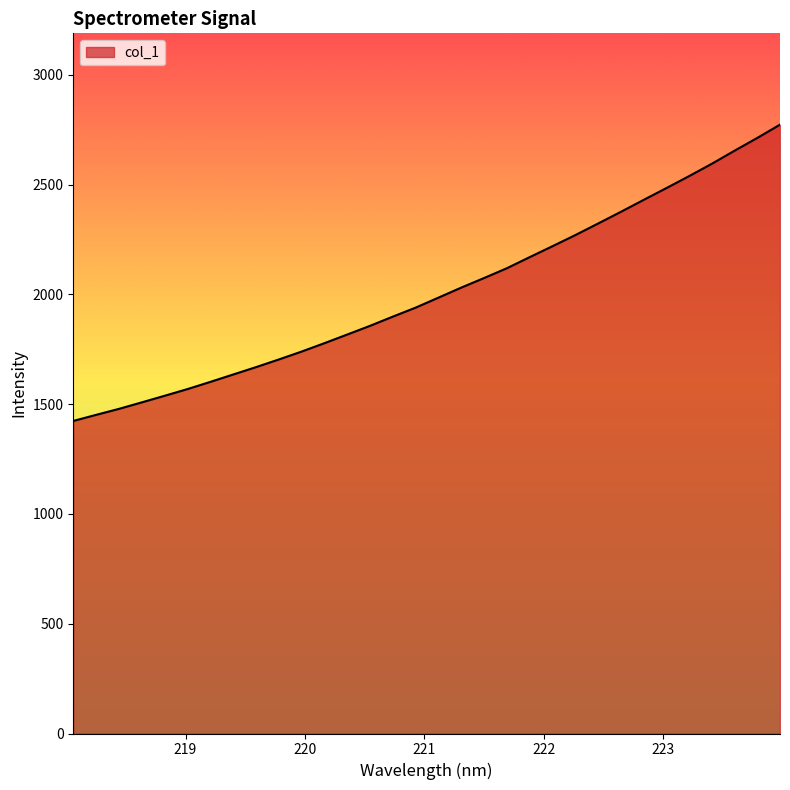

What is the minimum value shown in the chart?

1423.7